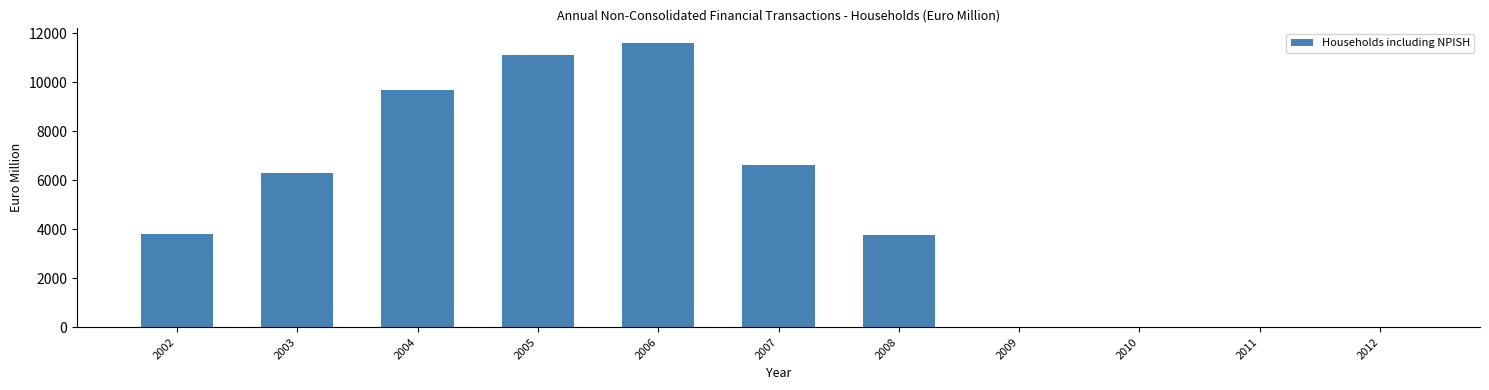

Reading left to right, what are all the values shown in this chart?

2002=3818	2003=6280	2004=9658	2005=11108	2006=11614	2007=6597	2008=3742	2009=0	2010=0	2011=0	2012=0